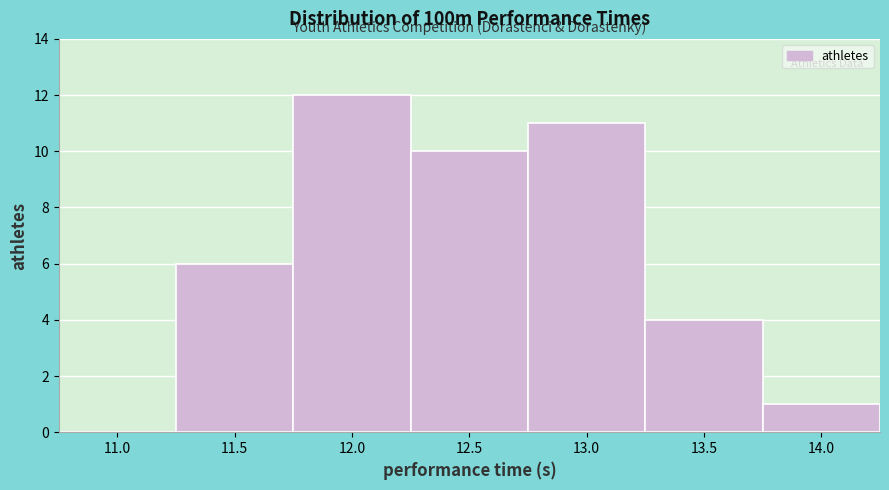

Reading left to right, extract all data points from this chart.

11.0=0	11.5=6	12.0=12	12.5=10	13.0=11	13.5=4	14.0=1